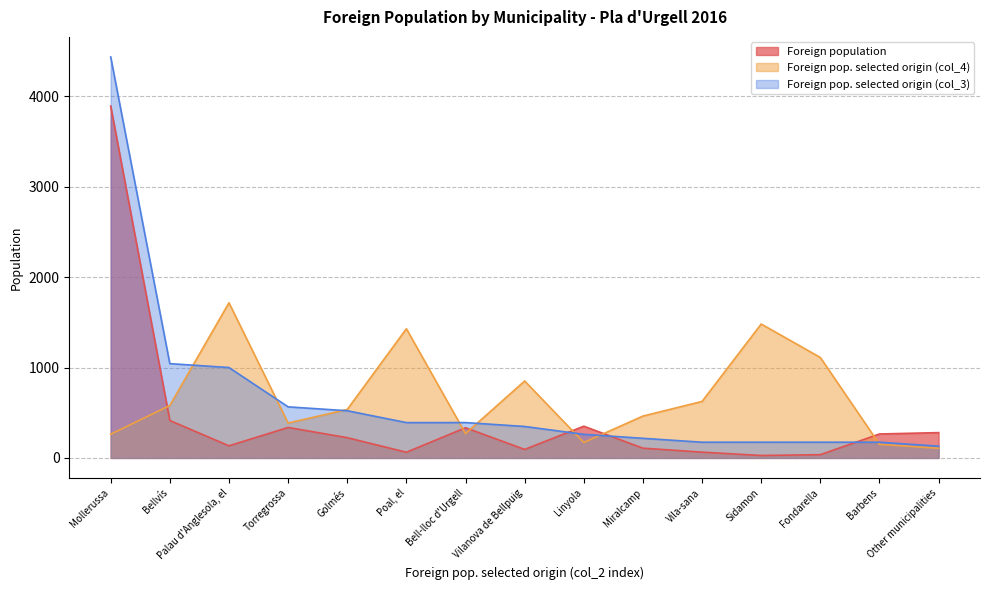

Which series has the largest total across all categories?

Foreign pop. selected origin (col_4)